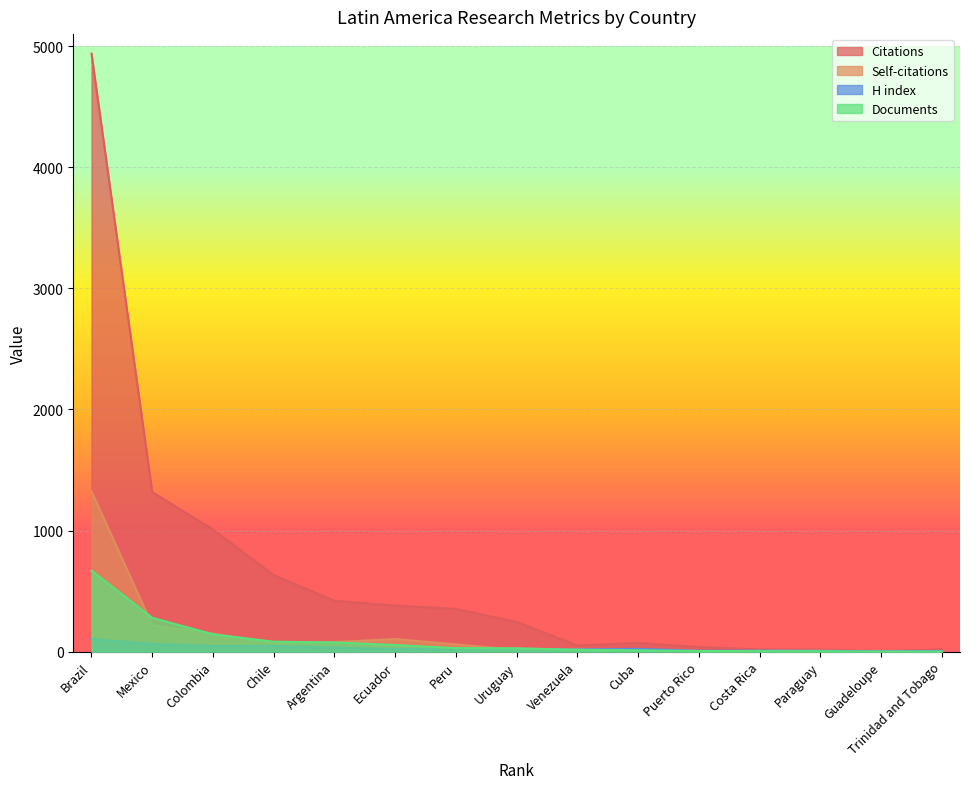

Is it true that Citations equals 28 at Venezuela?

False